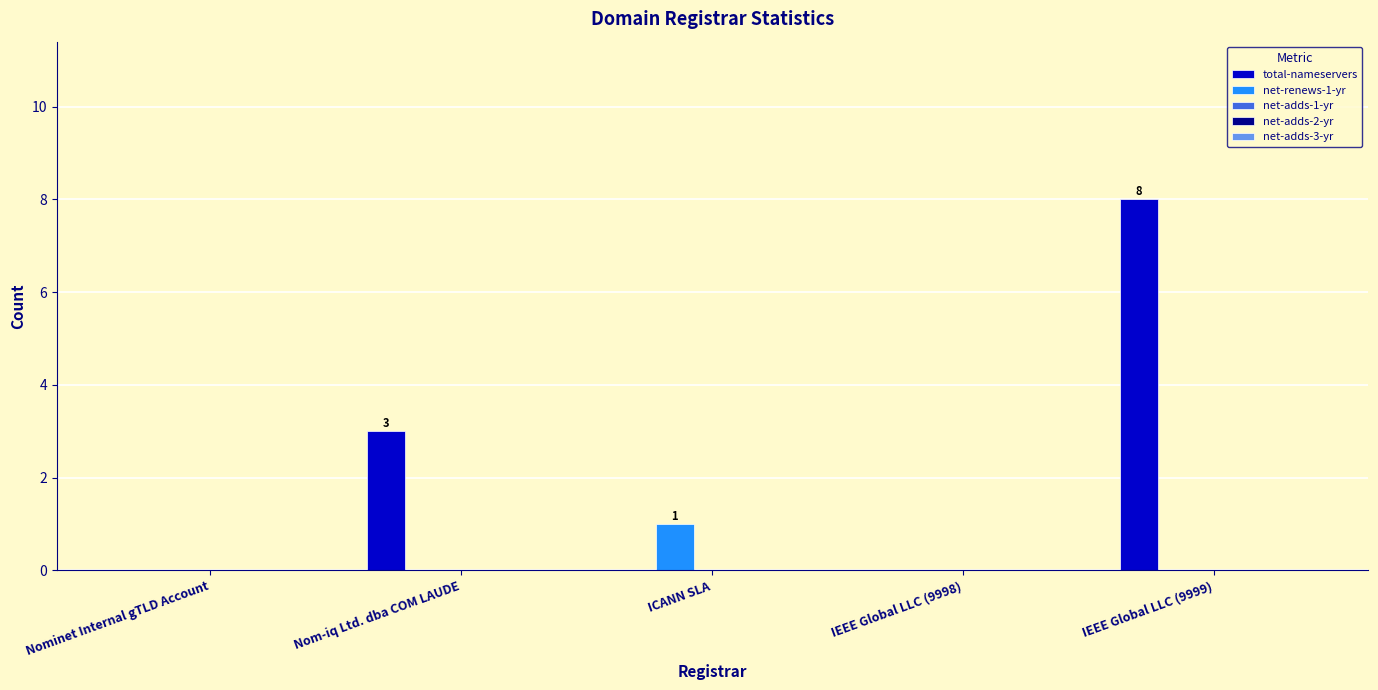

Which category has the highest value in the net-renews-1-yr series?

ICANN SLA